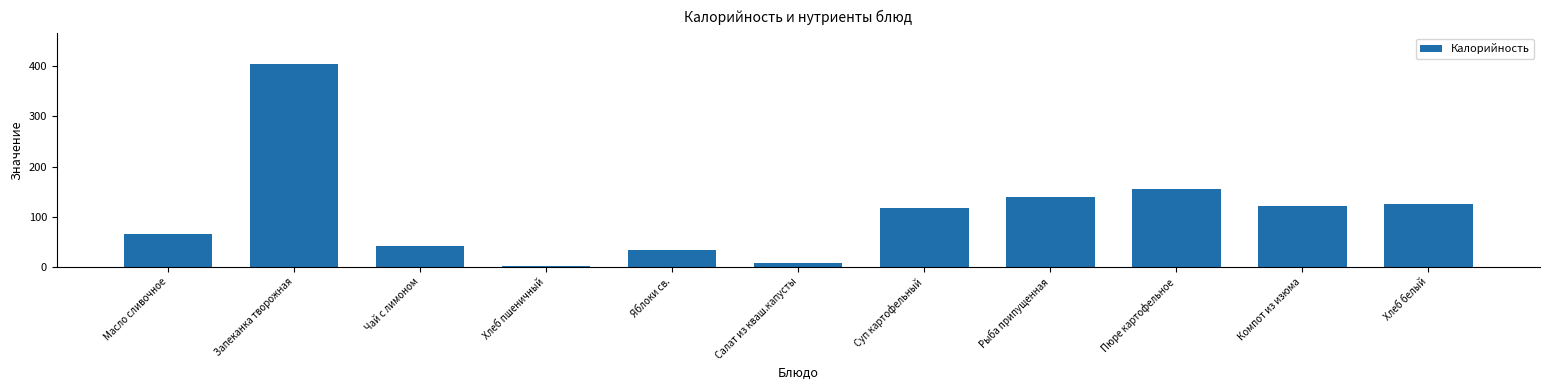

Reading left to right, what are all the values shown in this chart?

Масло сливочное=65.7	Запеканка творожная=405.0	Чай с лимоном=41.6	Хлеб пшеничный=1.4	Яблоки св.=33.3	Салат из кваш.капусты=8.0	Суп картофельный=117.0	Рыба припущенная=139.0	Пюре картофельное=155.0	Компот из изюма=122.0	Хлеб белый=126.0